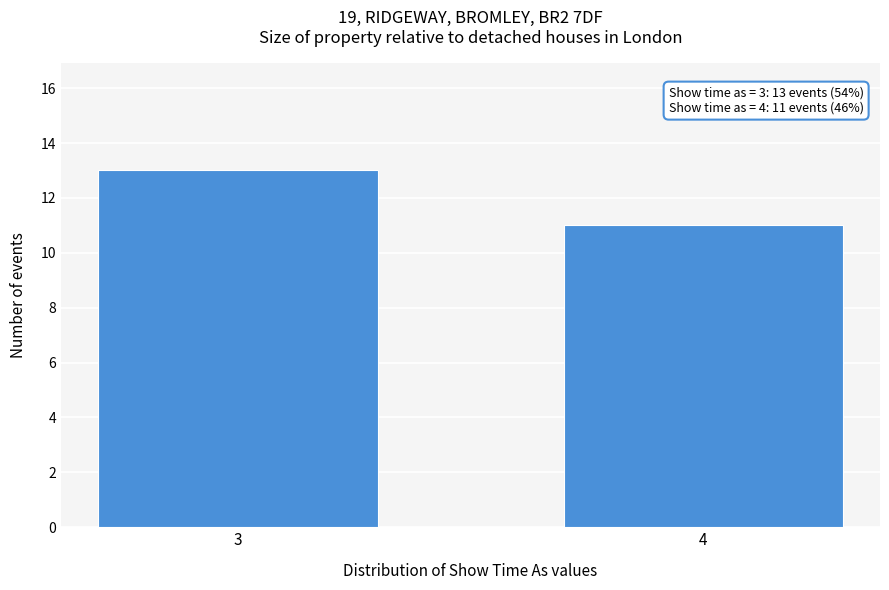

Reading left to right, extract all data points from this chart.

13	11